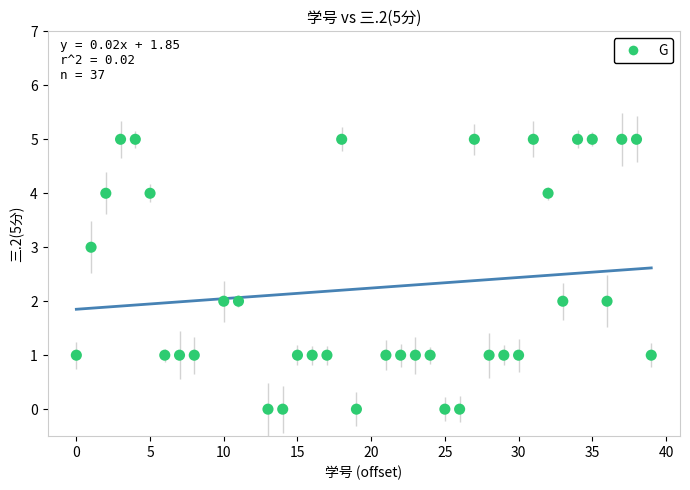

What is the range of Y values (max minus min)?

5